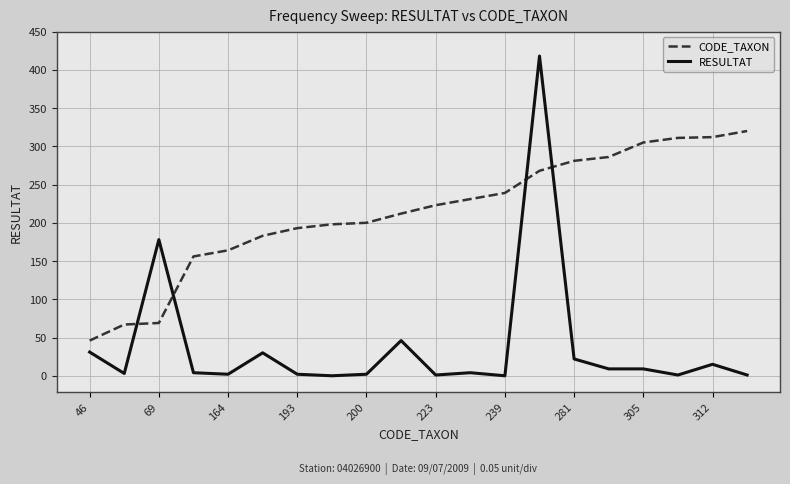

How many times do CODE_TAXON and RESULTAT cross each other?

4